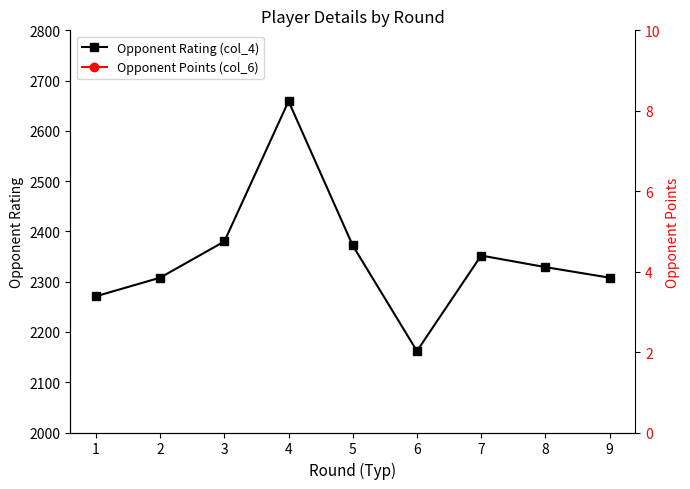

Rank the categories by Opponent Points (col_6) value from lowest to highest.

2, 9, 1, 3, 5, 7, 8, 6, 4